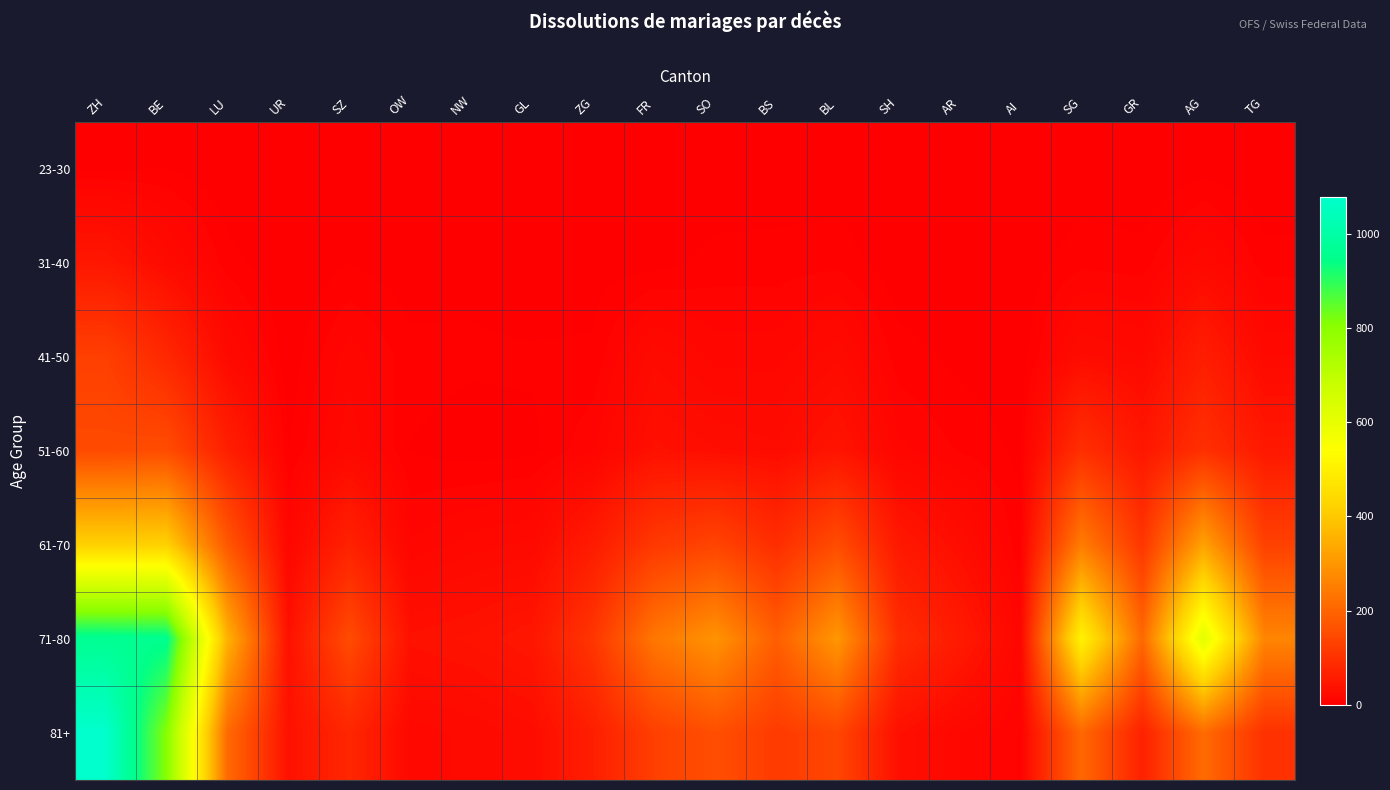

What is the greatest value displayed?

1078